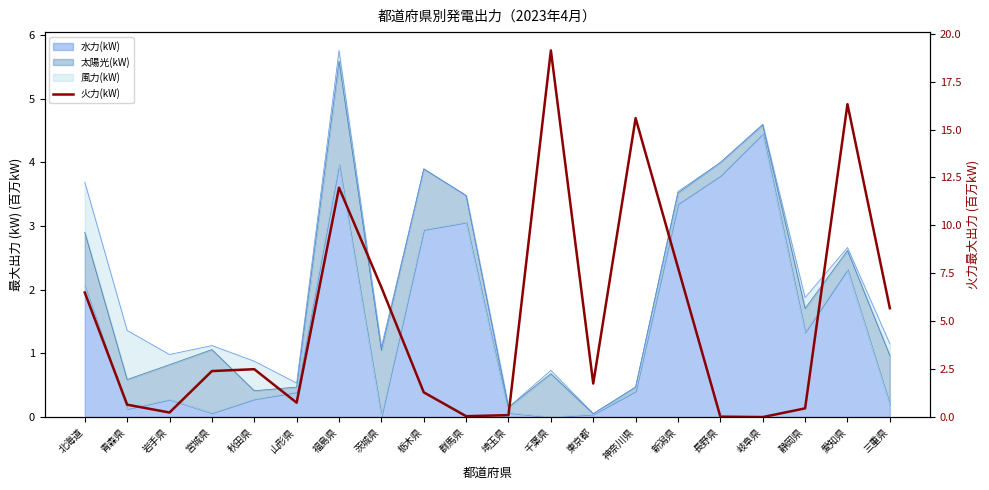

Which has a higher value, 神奈川県 or 岩手県?

神奈川県